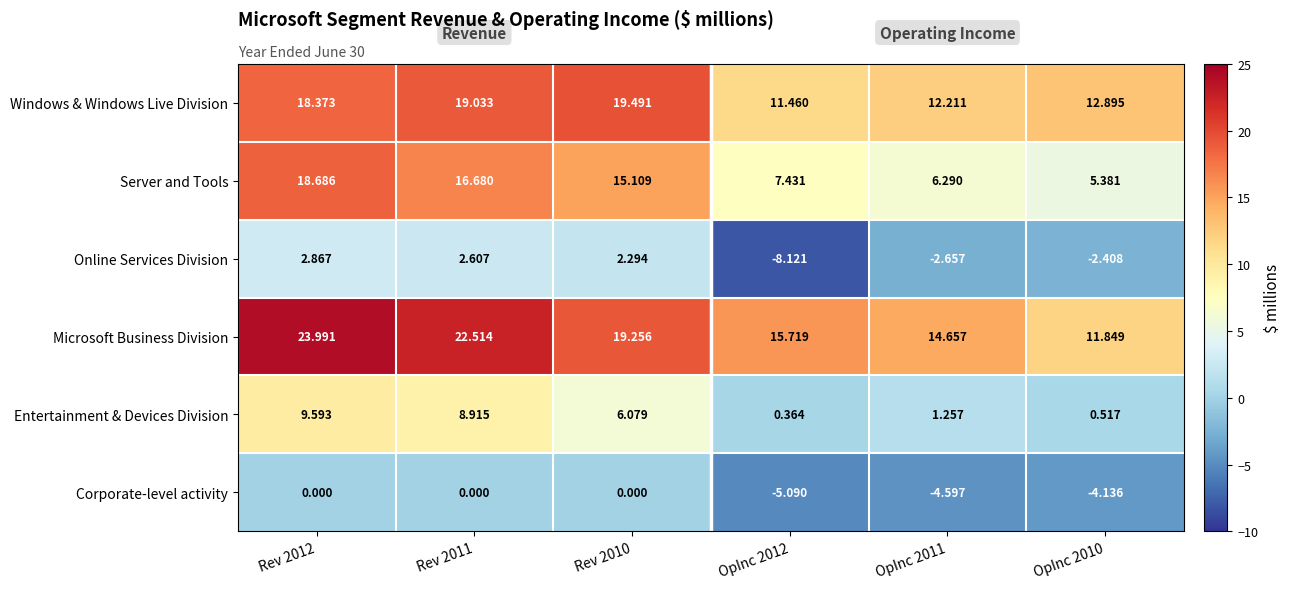

Which series has the largest total across all categories?

Microsoft Business Division